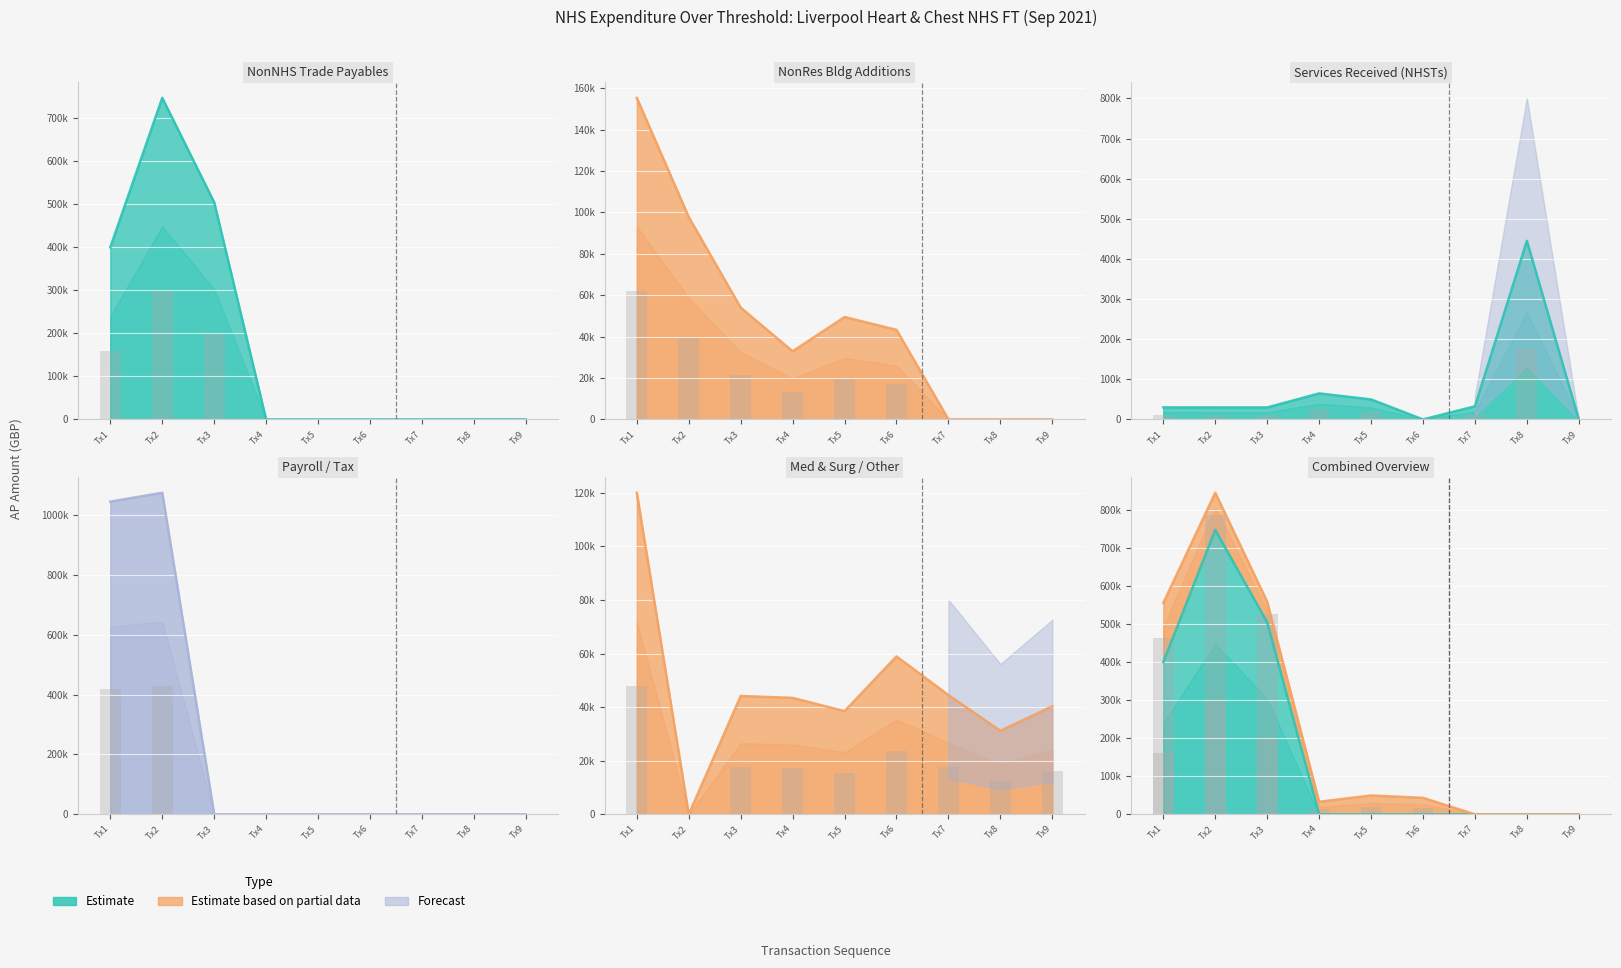

What is the difference between the maximum and minimum values in the NonNHS Trade Pybls Curr series?

747018.7